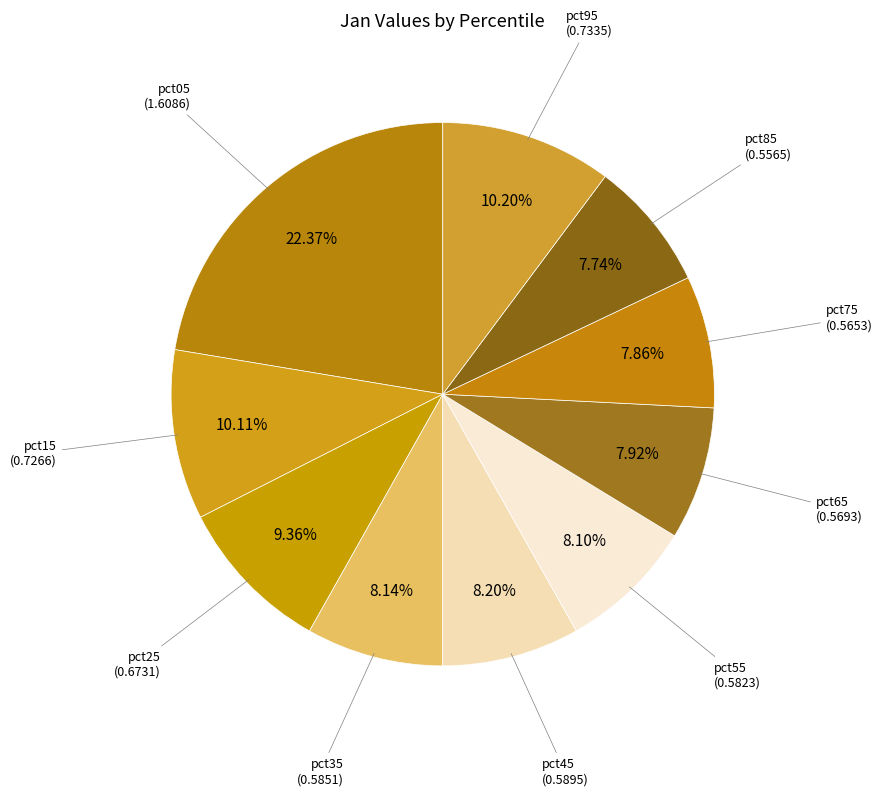

Between pct05 and pct95, which is larger?

pct05